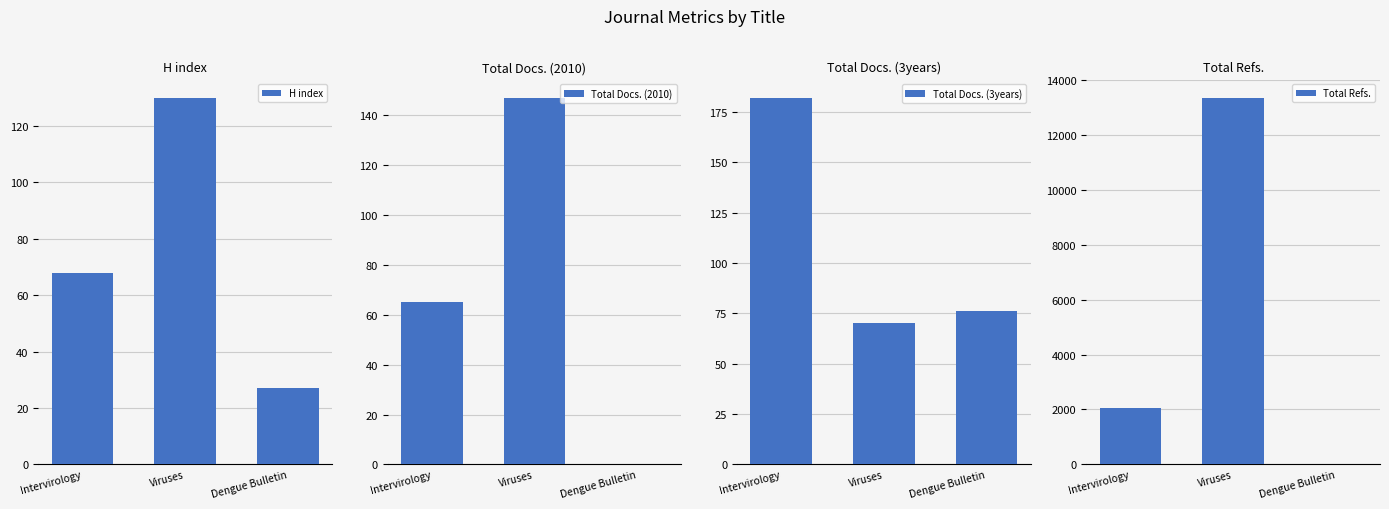

What is the maximum value for Total Refs.?

13348